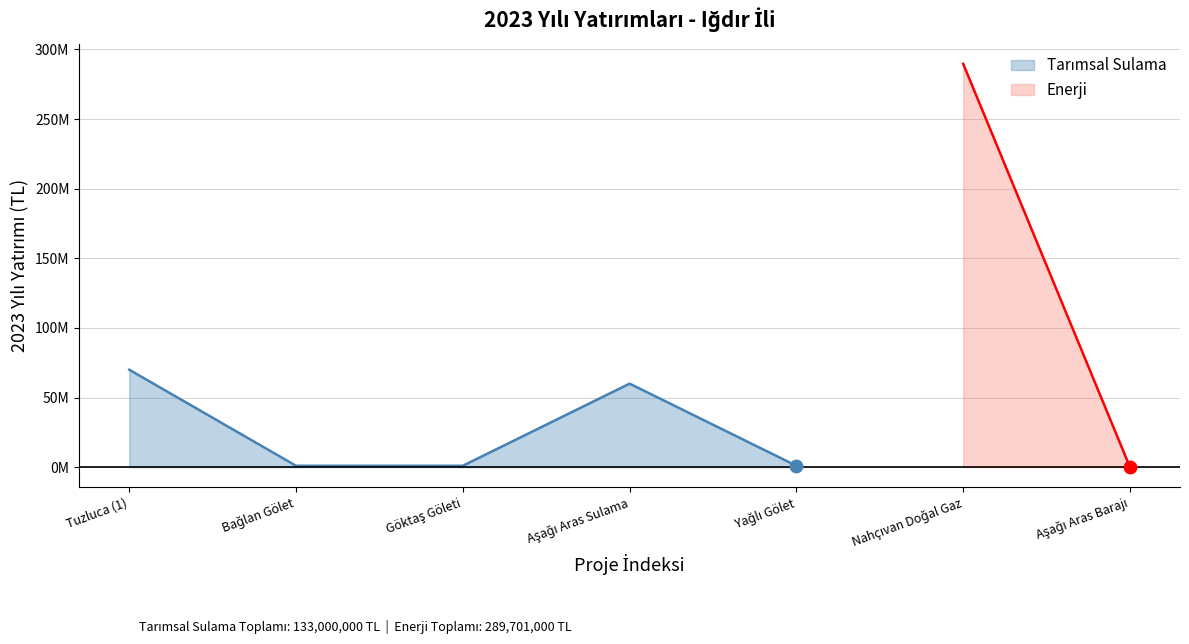

What is the ratio of the value at Yağlı Gölet to the value at Göktaş Göleti?

1.0